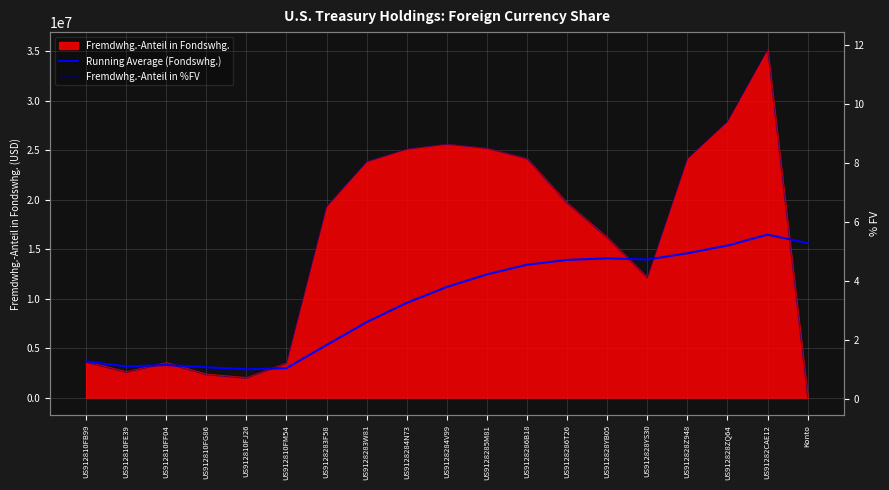

The value of Running Average (Fondswhg.) at US9128285M81 is 12461758.1. True or false?

True